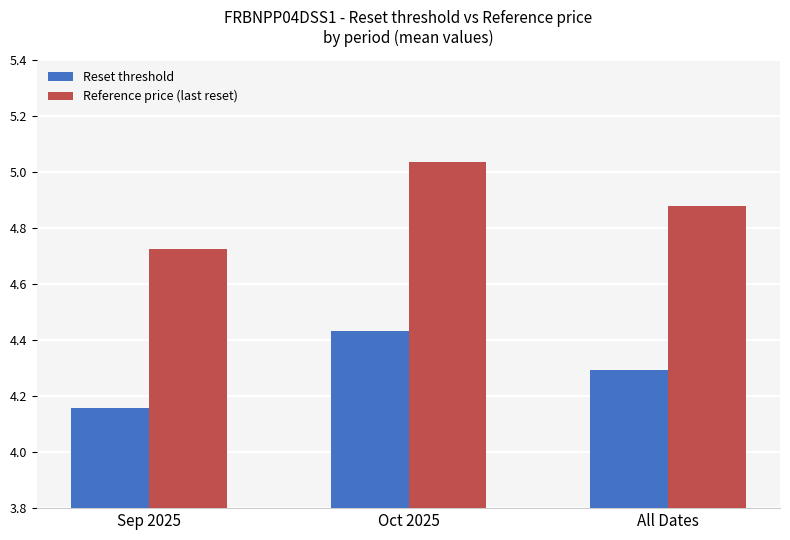

At which label does Reference price (last reset) reach its minimum?

Sep 2025